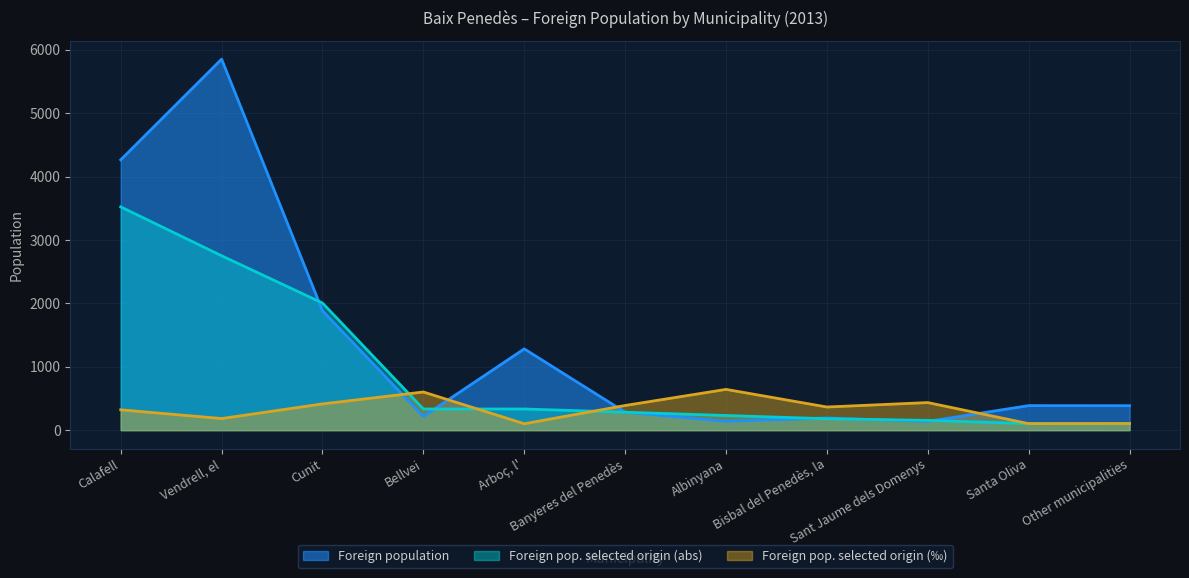

Reading left to right, list all the values displayed in this chart.

Foreign population: Calafell=4264	Vendrell, el=5852	Cunit=1884	Bellvei=216	Arboç, l'=1282	Banyeres del Penedès=283	Albinyana=140	Bisbal del Penedès, la=192	Sant Jaume dels Domenys=138	Santa Oliva=387	Other municipalities=386
Foreign pop. selected origin (‰): Calafell=321	Vendrell, el=183	Cunit=414	Bellvei=602	Arboç, l'=101	Banyeres del Penedès=389	Albinyana=643	Bisbal del Penedès, la=365	Sant Jaume dels Domenys=435	Santa Oliva=103	Other municipalities=104
Foreign pop. selected origin (abs): Calafell=3522	Vendrell, el=2751	Cunit=2005	Bellvei=334	Arboç, l'=334	Banyeres del Penedès=283	Albinyana=231	Bisbal del Penedès, la=180	Sant Jaume dels Domenys=154	Santa Oliva=103	Other municipalities=103